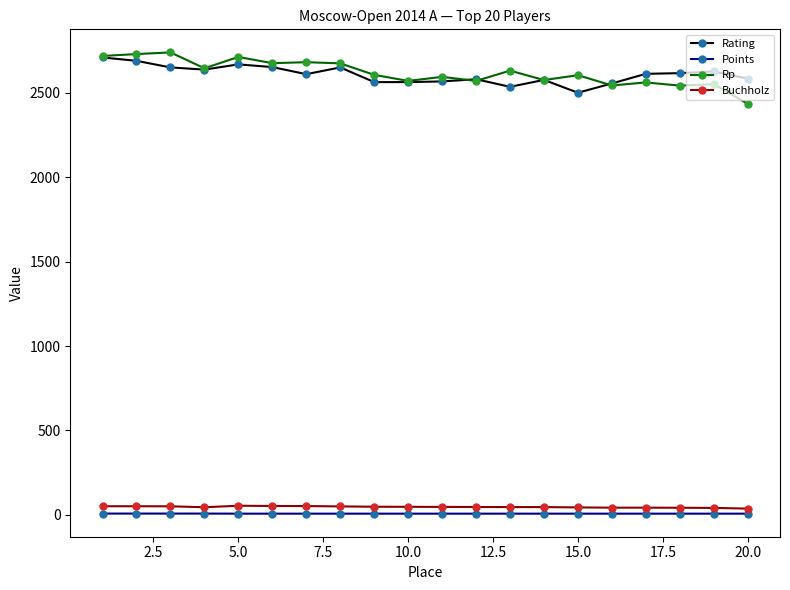

What is the difference between the maximum and minimum values in the Rating series?

209.0